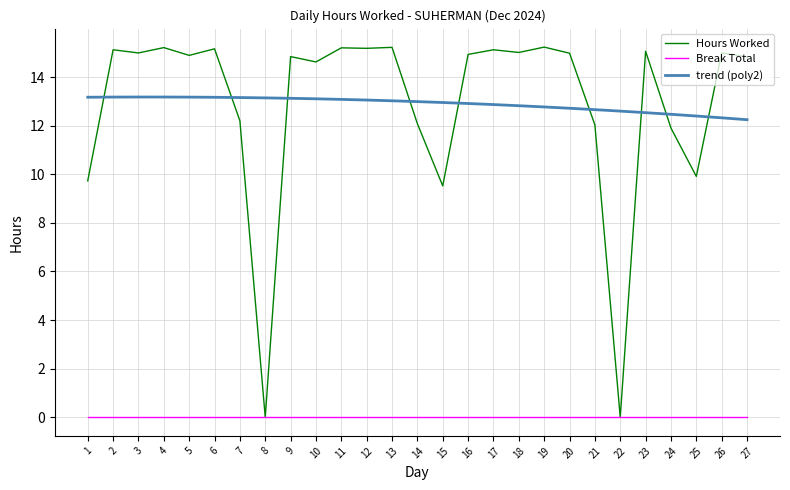

What value does the Hours Worked series have at 10?

14.6